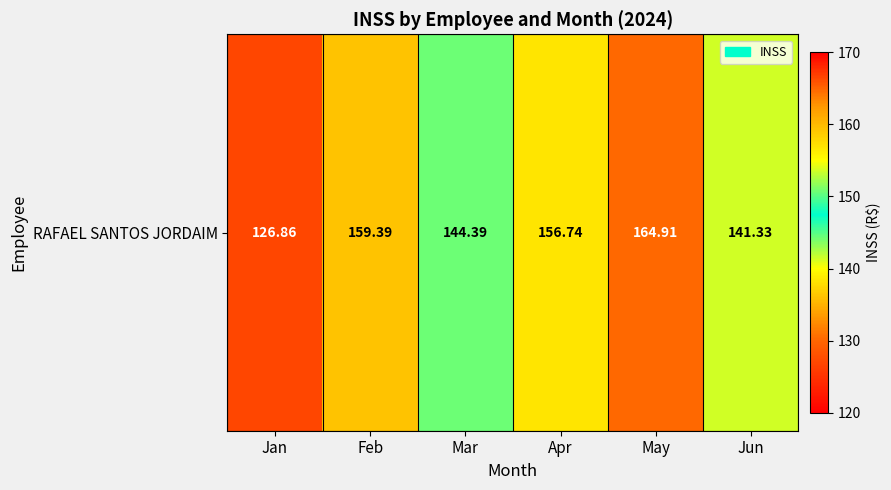

Reading left to right, list all the values displayed in this chart.

Jan=126.9	Feb=159.4	Mar=144.4	Apr=156.7	May=164.9	Jun=141.3